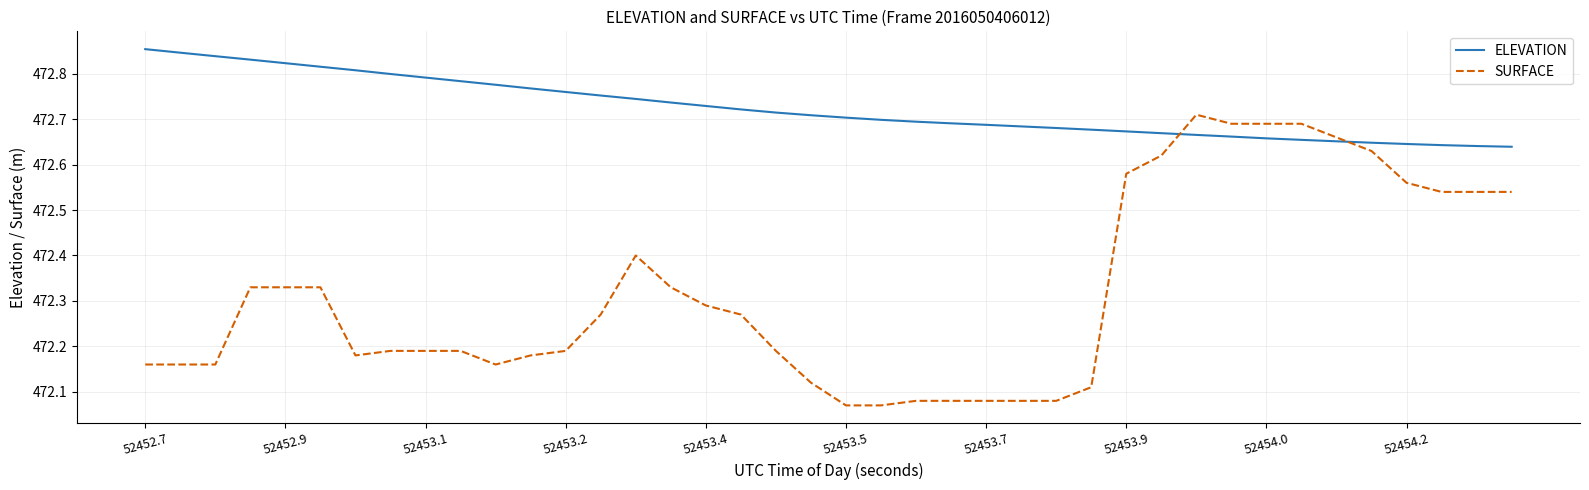

List the series in order of their peak value, lowest first.

SURFACE, ELEVATION